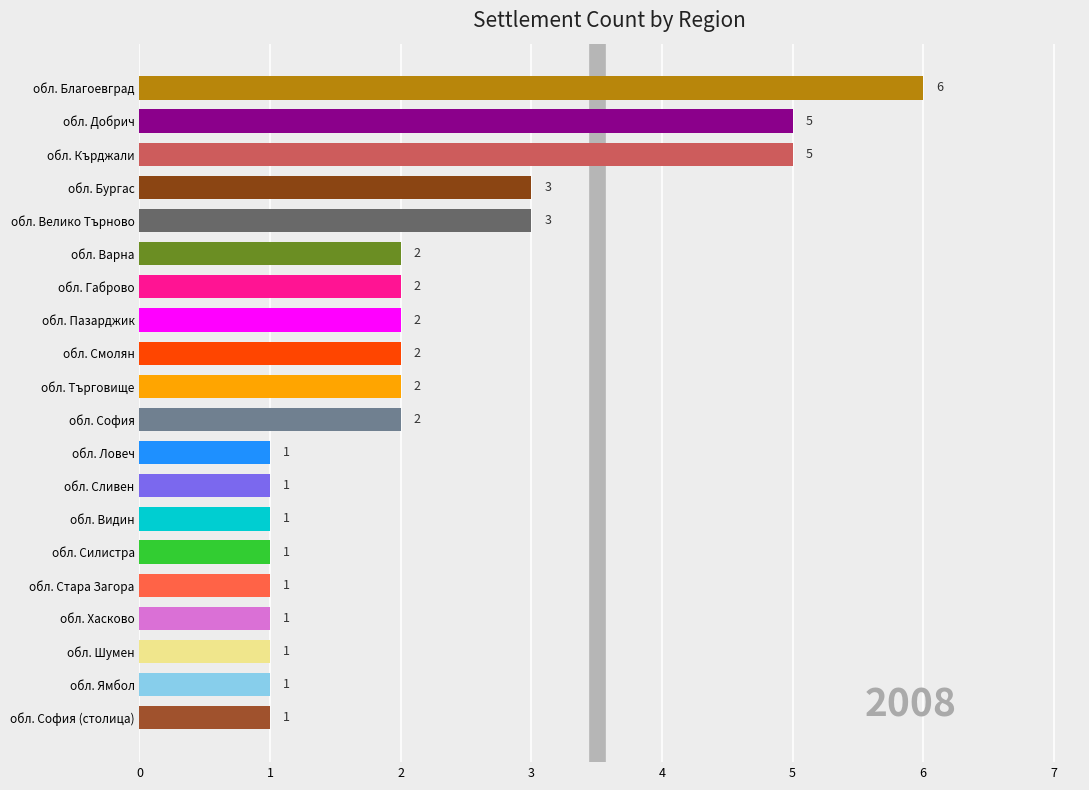

What position from the top is обл. Ямбол?

19